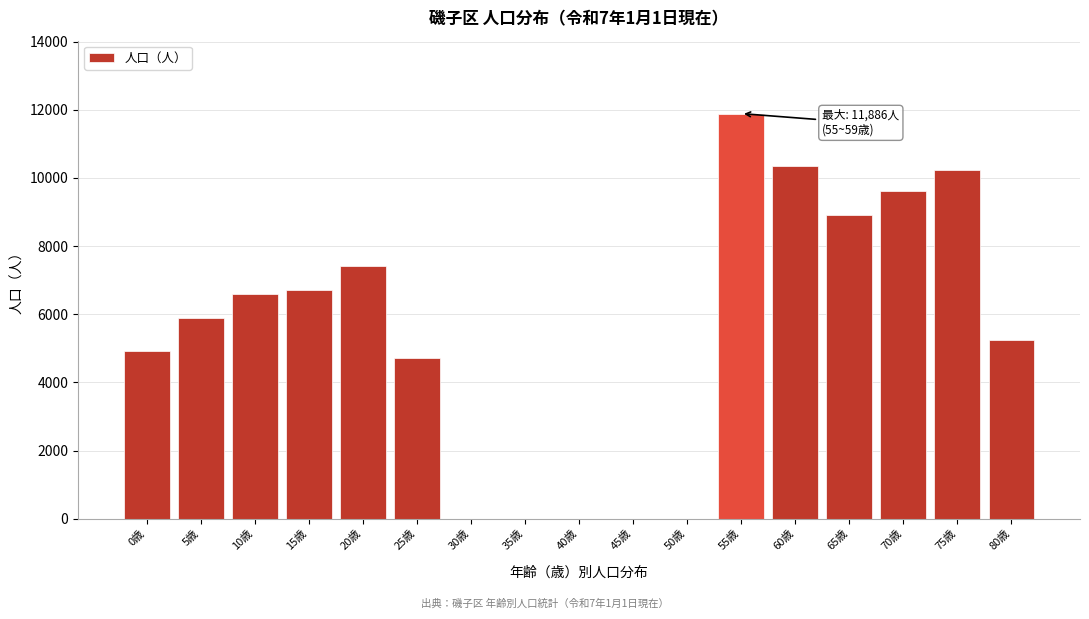

Reading left to right, list all the values displayed in this chart.

0歳=4907	5歳=5892	10歳=6598	15歳=6709	20歳=7412	25歳=4726	30歳=0	35歳=0	40歳=0	45歳=0	50歳=0	55歳=11886	60歳=10361	65歳=8914	70歳=9615	75歳=10226	80歳=5235